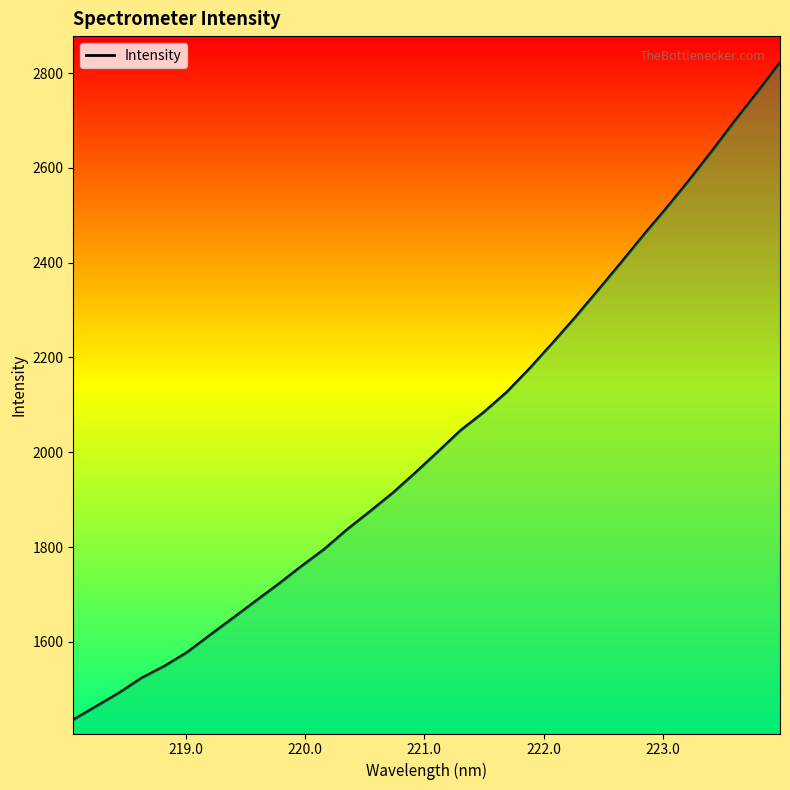

Reading left to right, transcribe all the data shown in this chart.

1435.4	1463.6	1492.0	1523.8	1548.8	1578.1	1614.3	1650.1	1686.2	1721.9	1759.4	1795.3	1836.7	1874.8	1913.7	1956.9	2001.5	2046.8	2084.3	2126.4	2176.2	2229.4	2283.9	2340.9	2398.6	2457.5	2514.2	2573.0	2634.4	2697.6	2758.7	2821.6